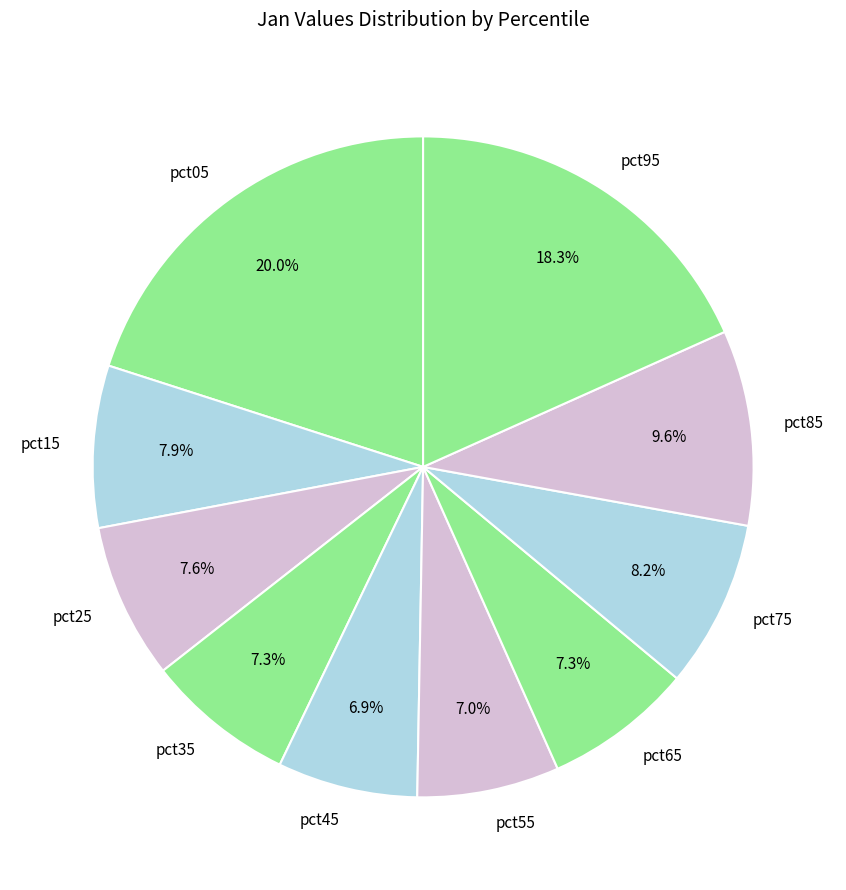

What percentage is the pct55 slice, to the nearest percent?

7%